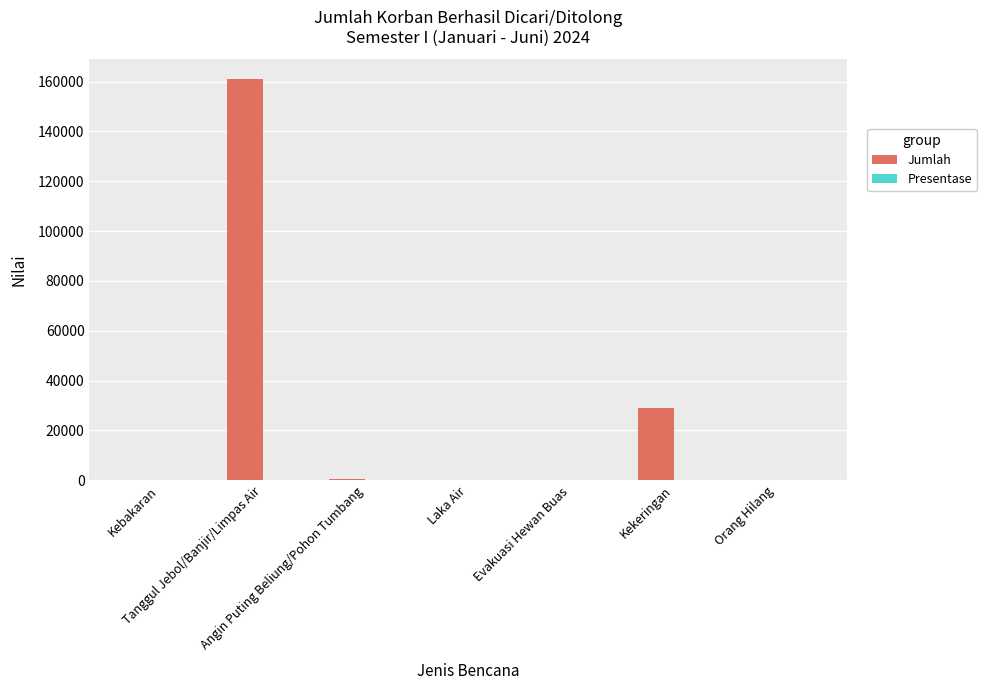

What is the maximum value for Jumlah?

160931.0